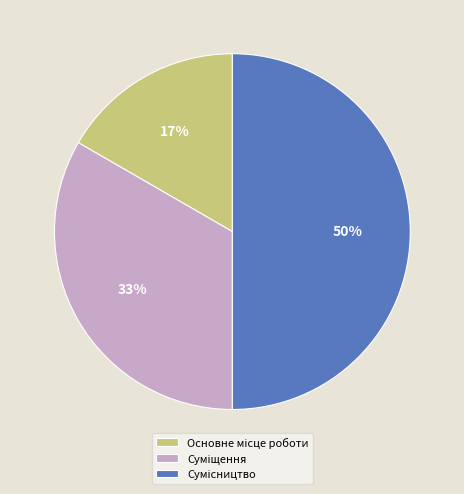

To the nearest percent, what is the average slice percentage?

33%